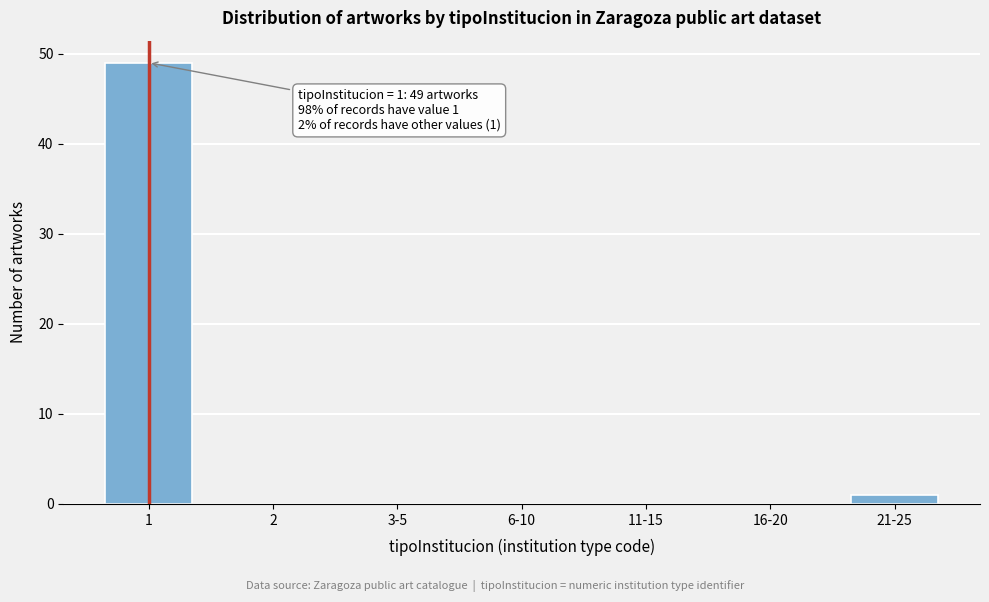

Reading left to right, list all the values displayed in this chart.

1=49	2=0	3-5=0	6-10=0	11-15=0	16-20=0	21-25=1